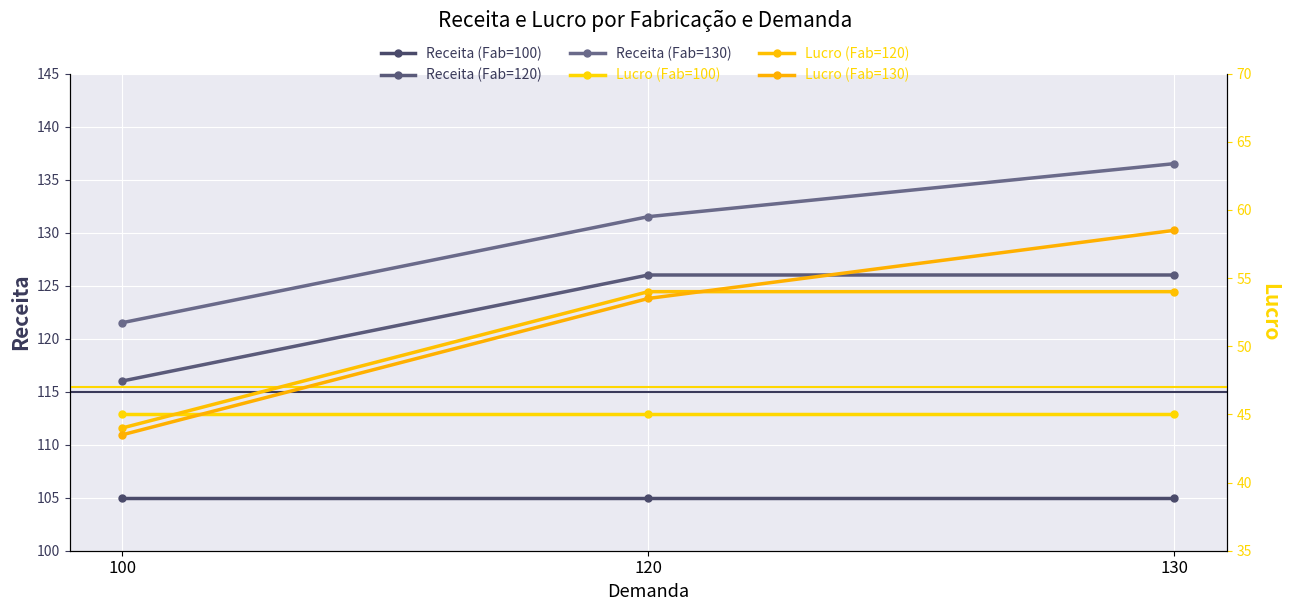

Does the chart display data point markers on the line(s)?

Yes